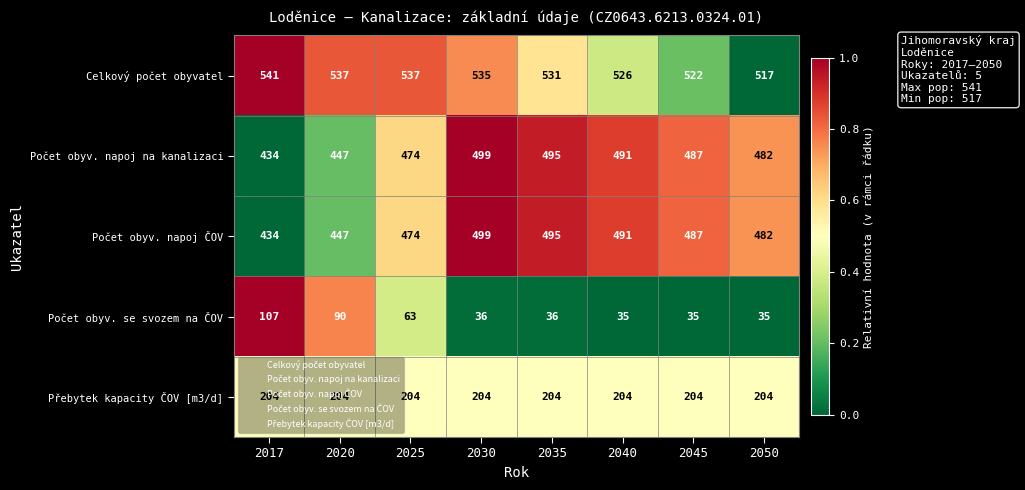

What is the greatest value displayed?

541